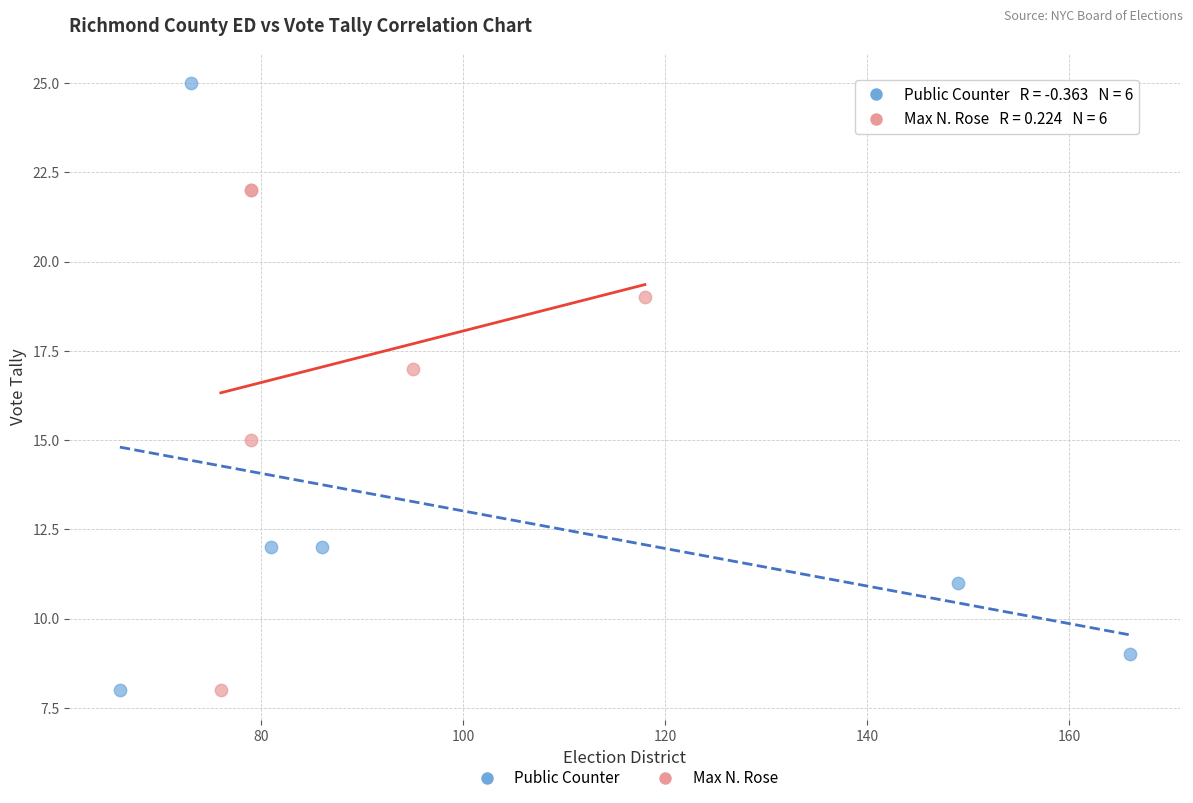

What are all the series names shown in the legend?

Public Counter, Max N. Rose